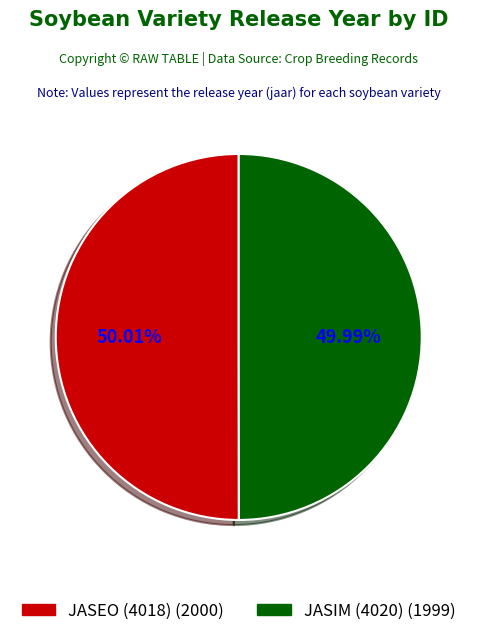

Is the sum of JASEO (4018) and JASIM (4020) greater than half?

Yes